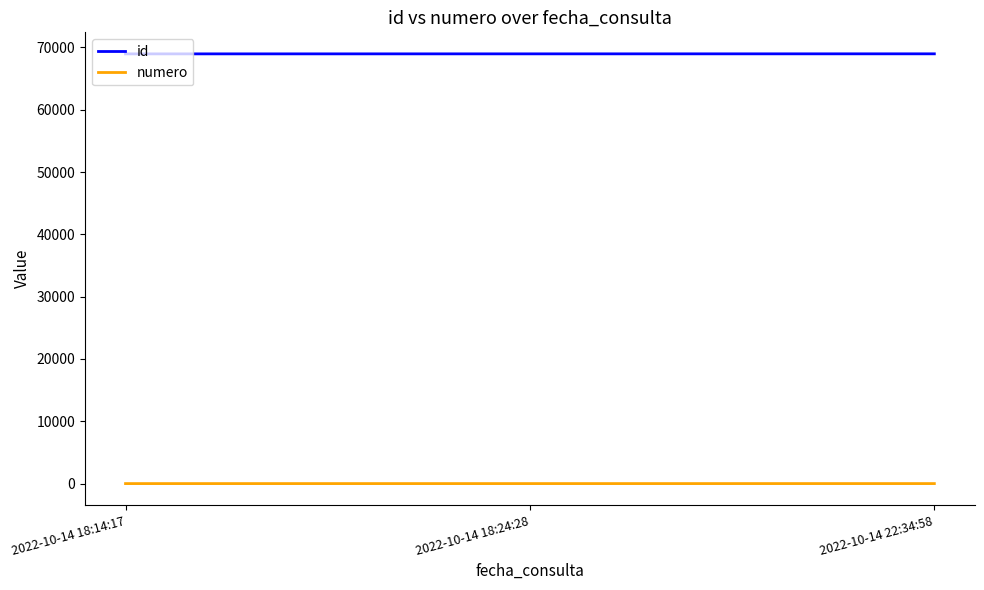

What is the greatest value displayed?

68969